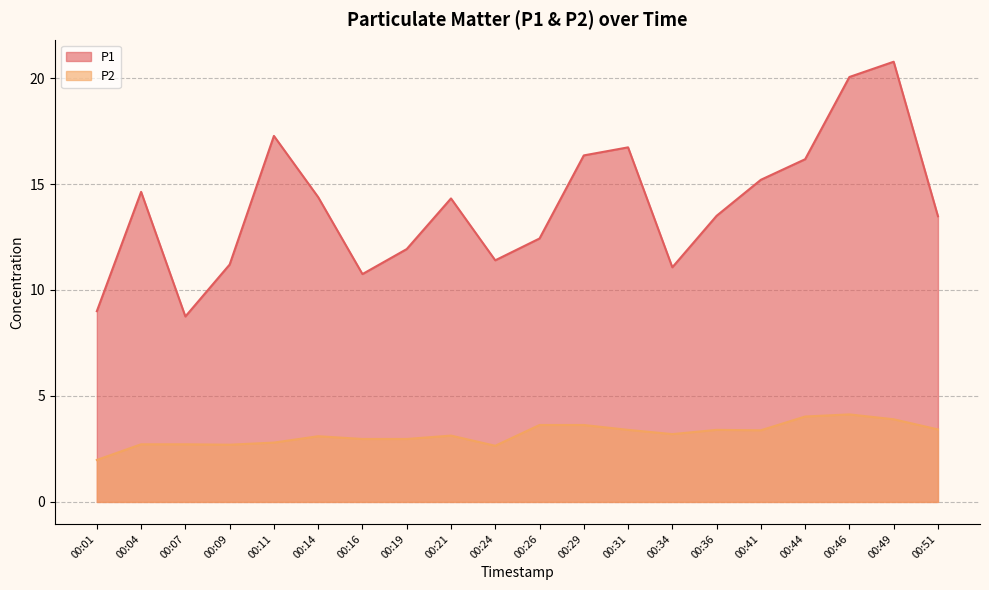

Where does the P2 series first go above 3?

00:14